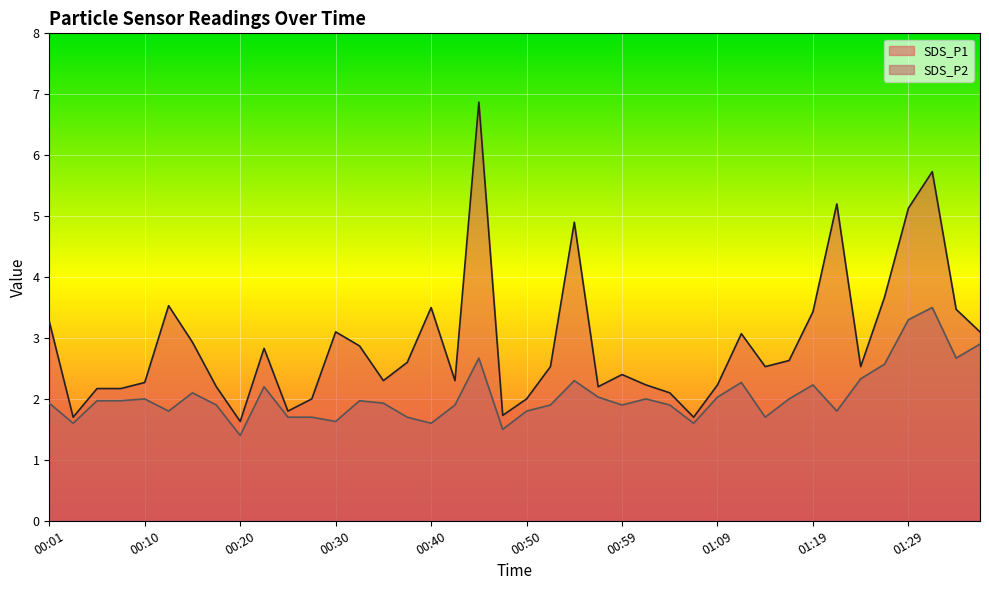

Reading left to right, list all the values displayed in this chart.

SDS_P1: 3.3	1.7	2.2	2.2	2.3	3.5	2.9	2.2	1.6	2.8	1.8	2.0	3.1	2.9	2.3	2.6	3.5	2.3	6.9	1.7	2.0	2.5	4.9	2.2	2.4	2.2	2.1	1.7	2.2	3.1	2.5	2.6	3.4	5.2	2.5	3.7	5.1	5.7	3.5	3.1
SDS_P2: 1.9	1.6	2.0	2.0	2.0	1.8	2.1	1.9	1.4	2.2	1.7	1.7	1.6	2.0	1.9	1.7	1.6	1.9	2.7	1.5	1.8	1.9	2.3	2.0	1.9	2.0	1.9	1.6	2.0	2.3	1.7	2.0	2.2	1.8	2.3	2.6	3.3	3.5	2.7	2.9